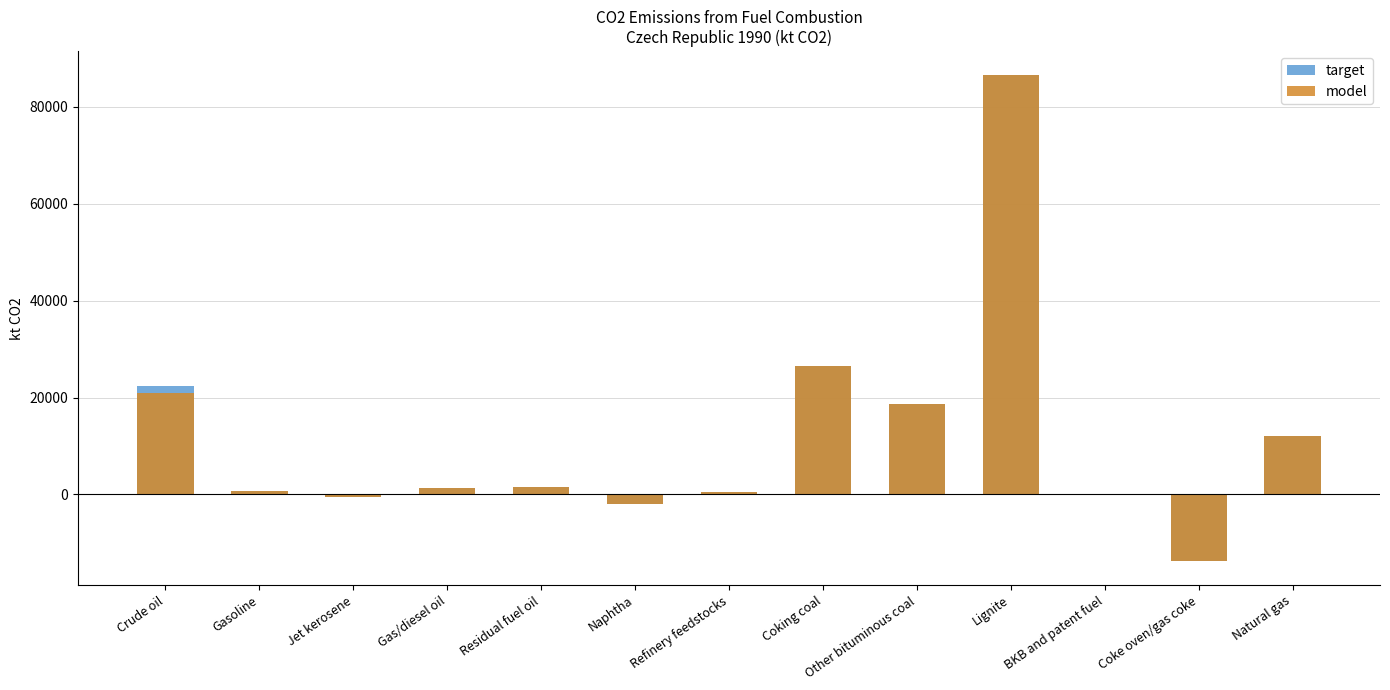

Rank the series by their maximum value, from lowest to highest.

target, model